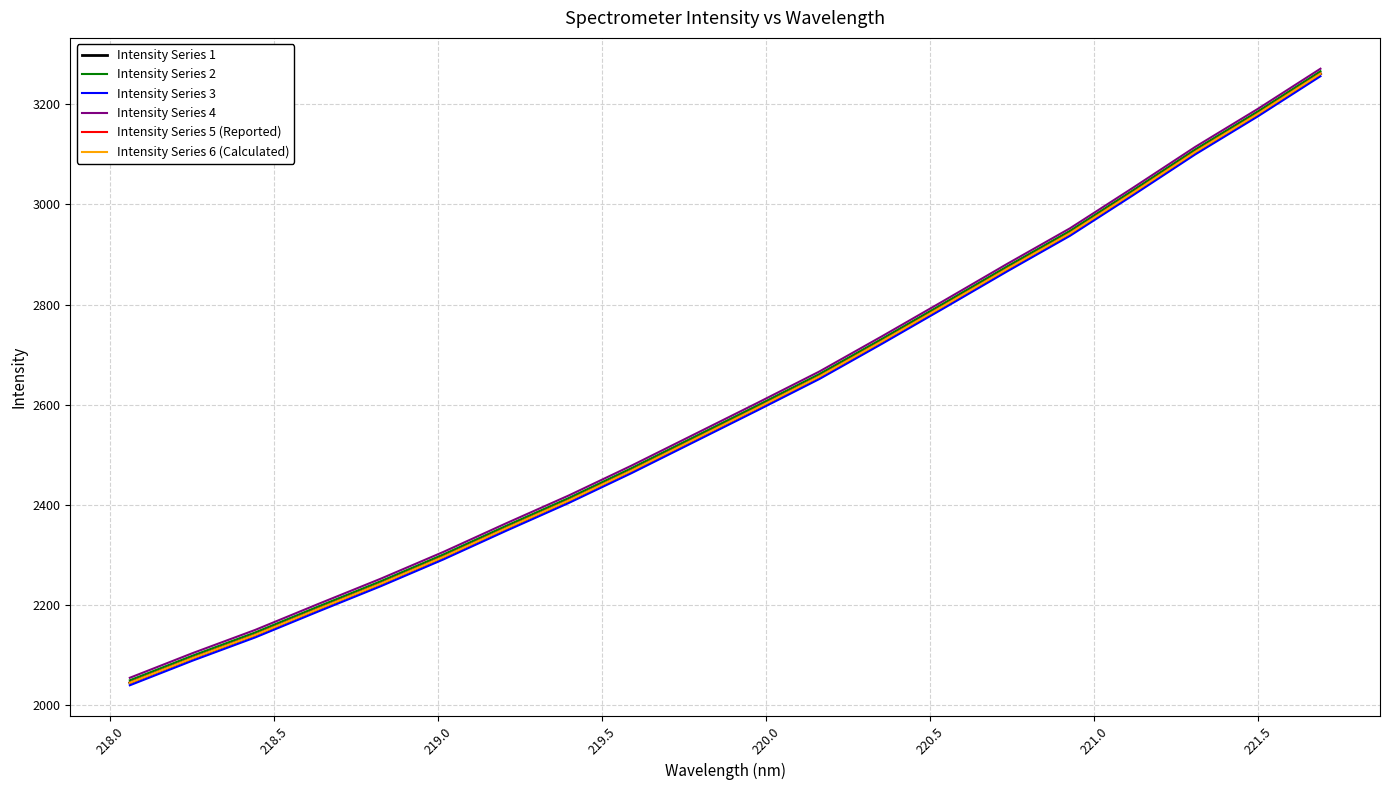

Does the chart display data point markers on the line(s)?

No